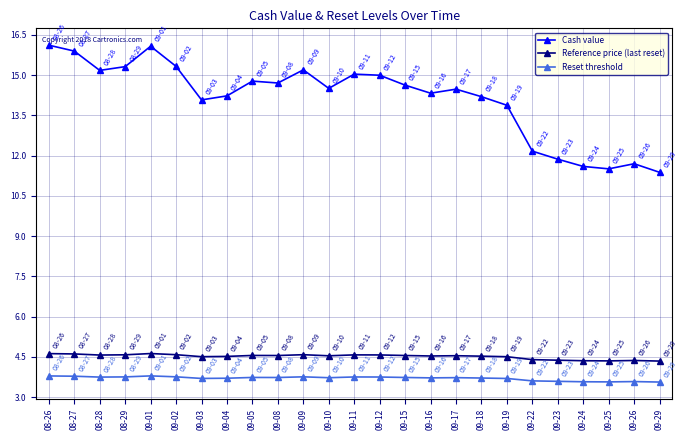

What is the label of the 5th point from the left?

09-01